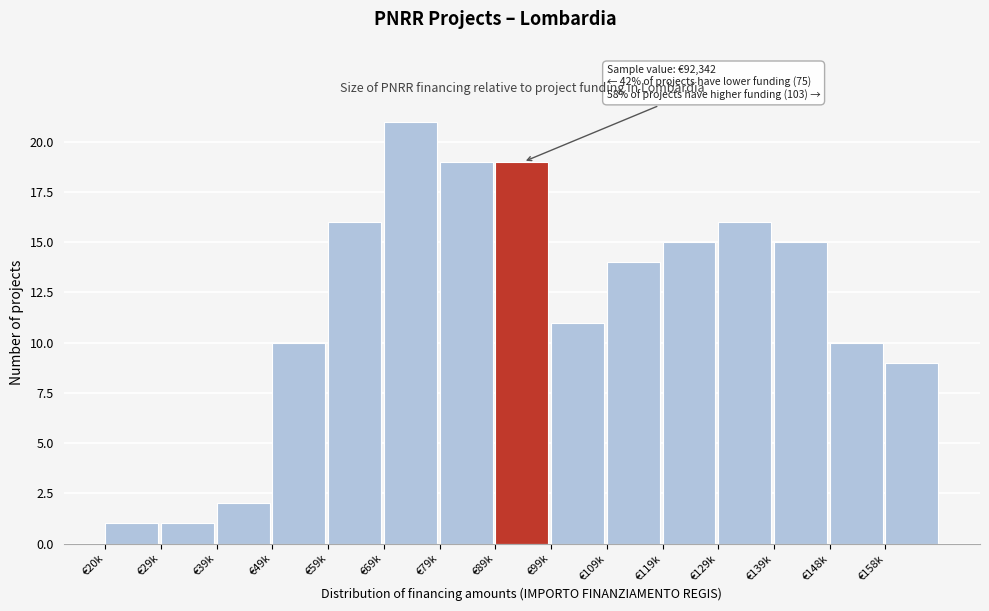

Reading right to left, list all the values displayed in this chart.

9	10	15	16	15	14	11	19	19	21	16	10	2	1	1